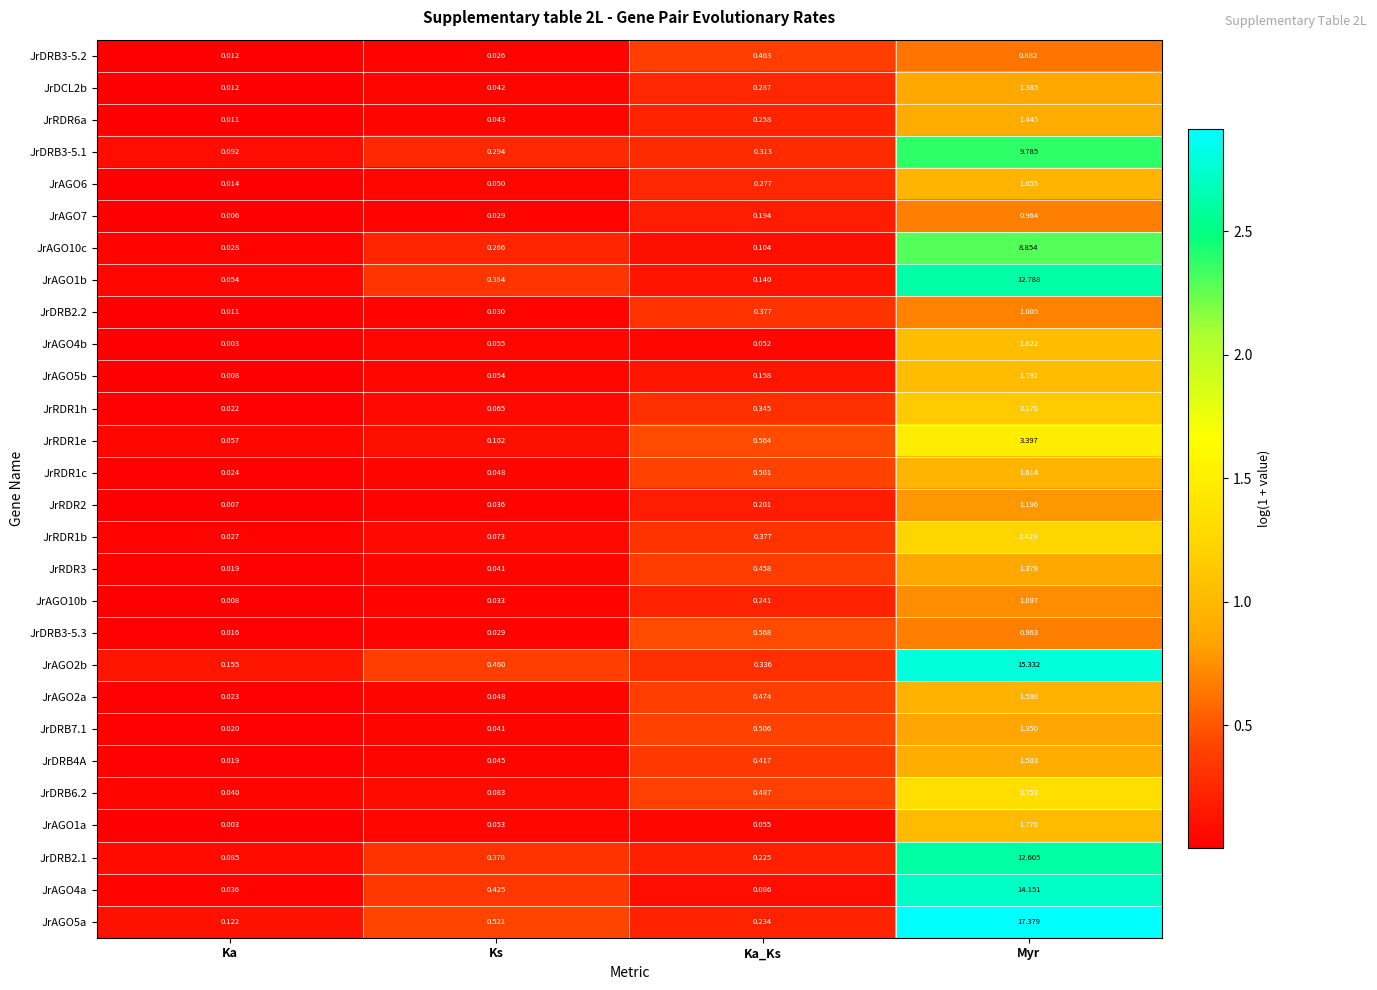

At how many categories does at least one series exceed 2?

1